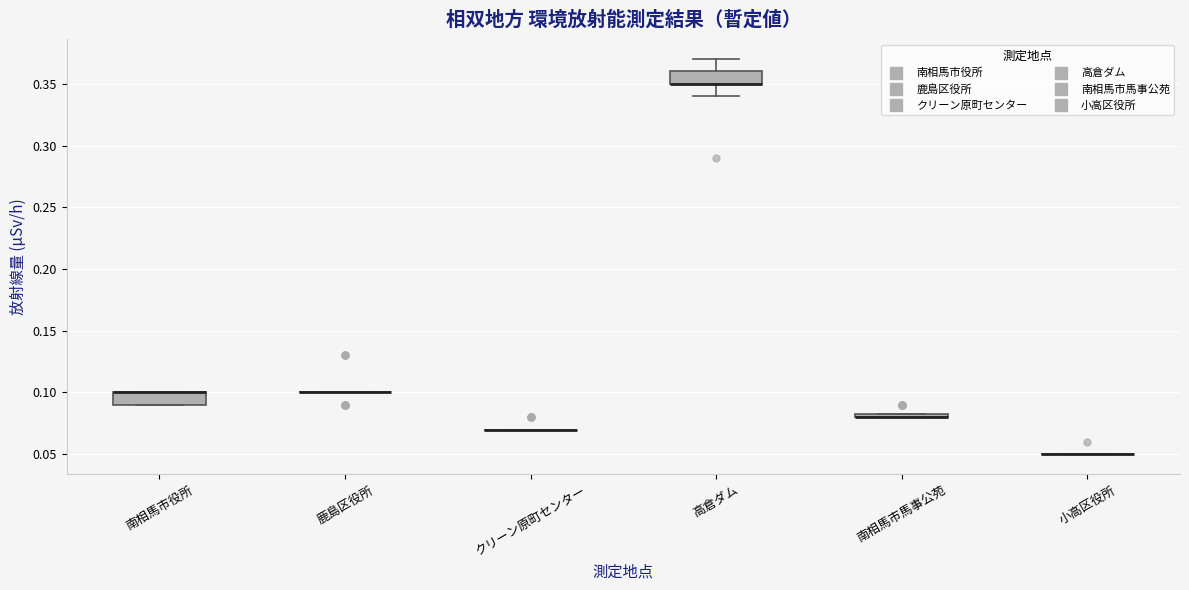

Where is the lower edge of the box for 南相馬市役所 on the y-axis? The values are not printed on the chart, so give them approximately, as read against the axis.

0.090